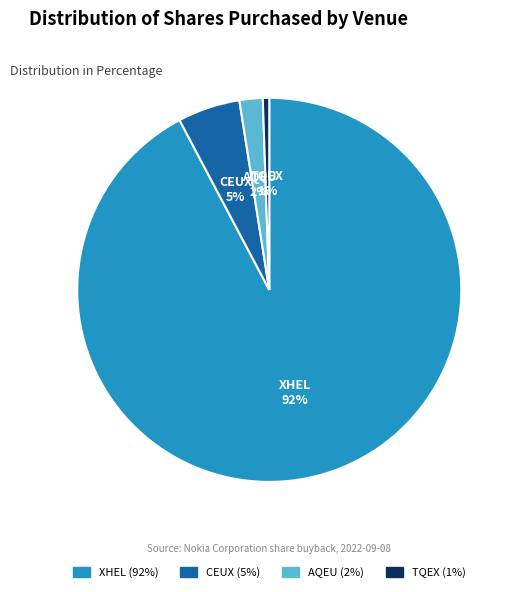

Between CEUX and TQEX, which is larger?

CEUX